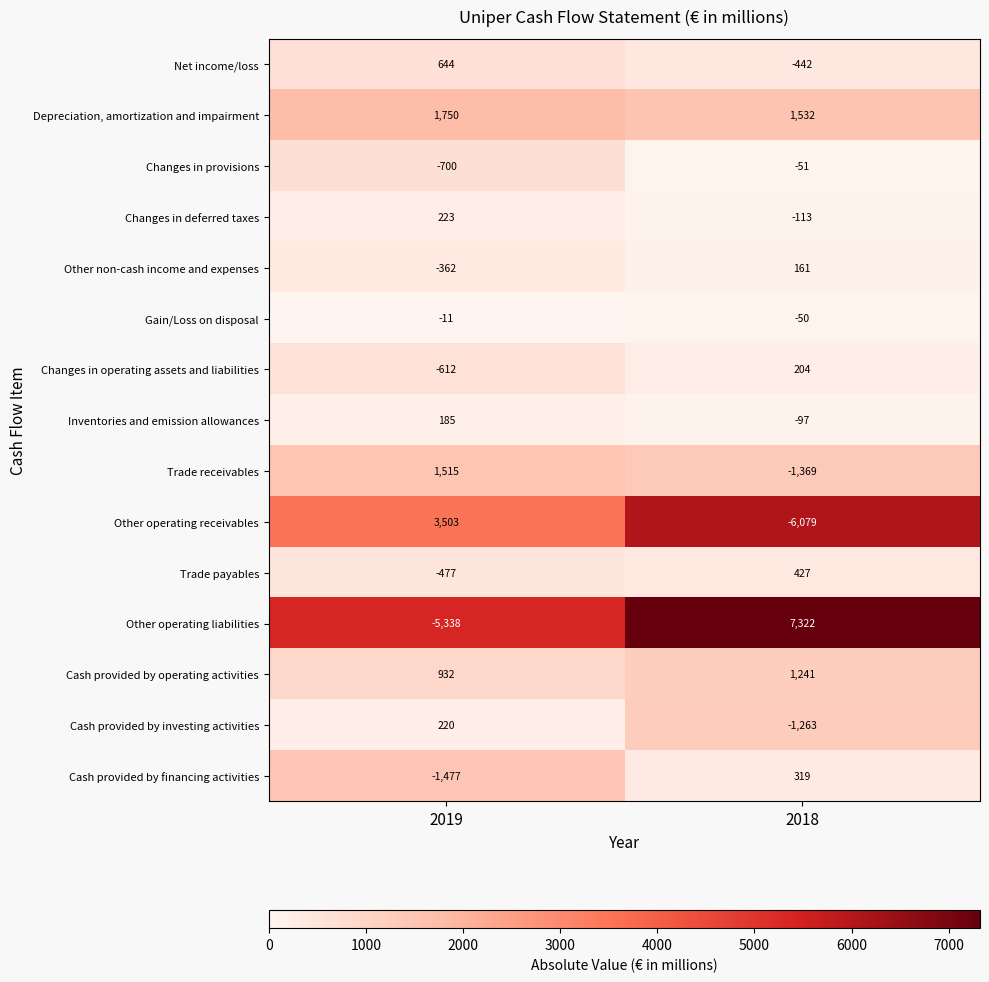

What is the total value across all series at 2018?

1742